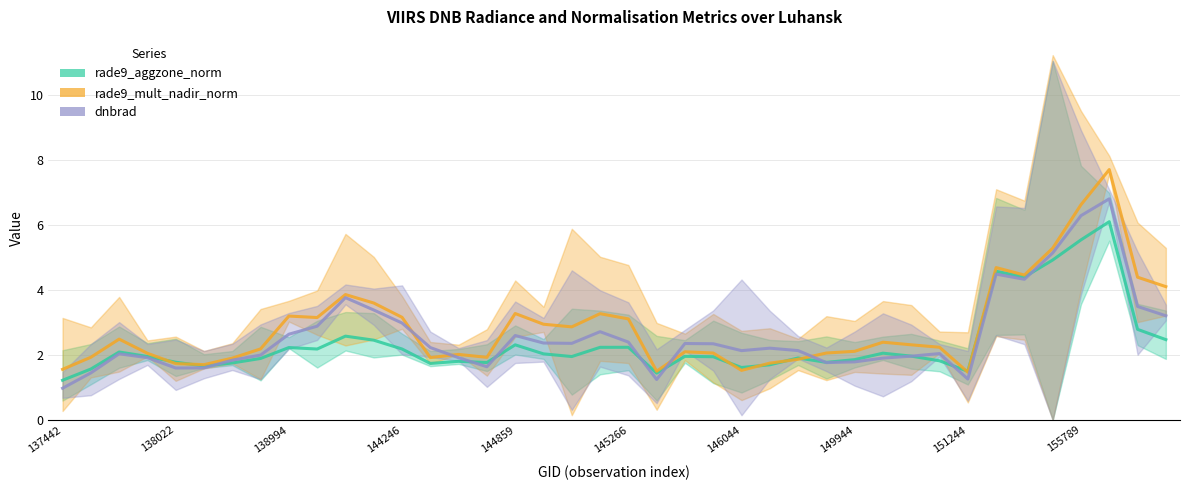

What is the smallest value displayed?

1.0